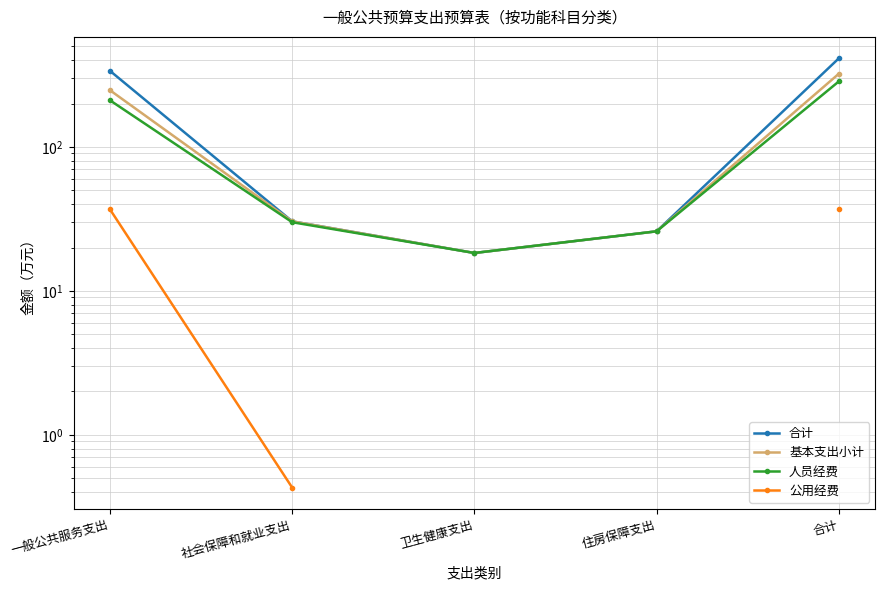

List the series in order of their peak value, highest first.

合计, 基本支出小计, 人员经费, 公用经费